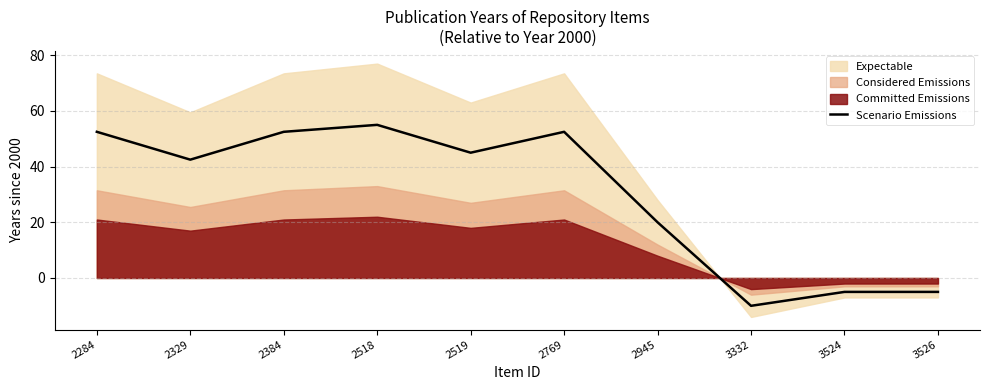

What is the change in value from 2329 to 2519?

+2.5